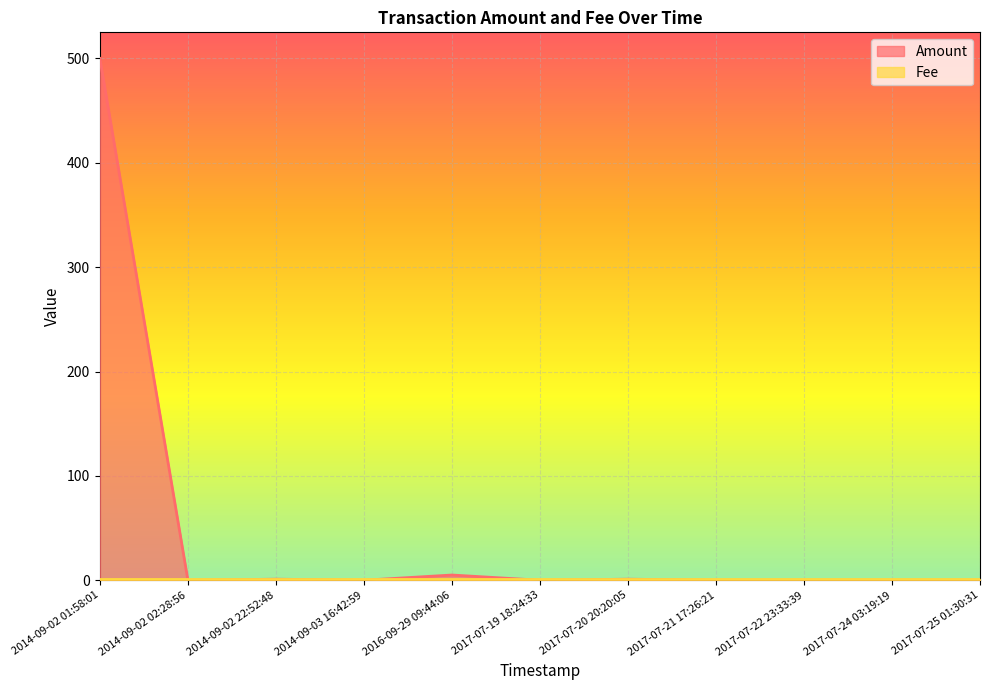

True or false: the data shows 152 at 2014-09-03 16:42:59.

False